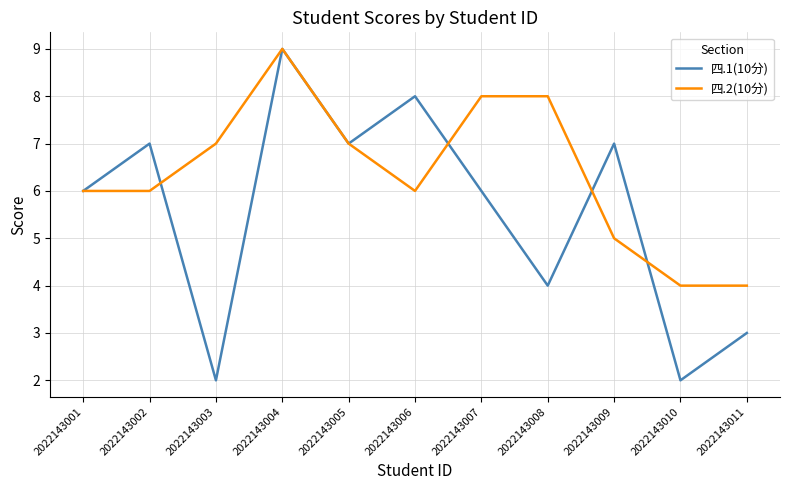

At which category is the sum across all series the highest?

2022143004